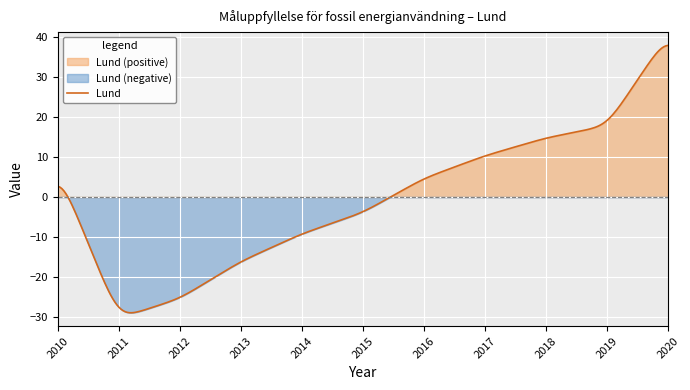

What is the highest value of the Lund series?

38.0